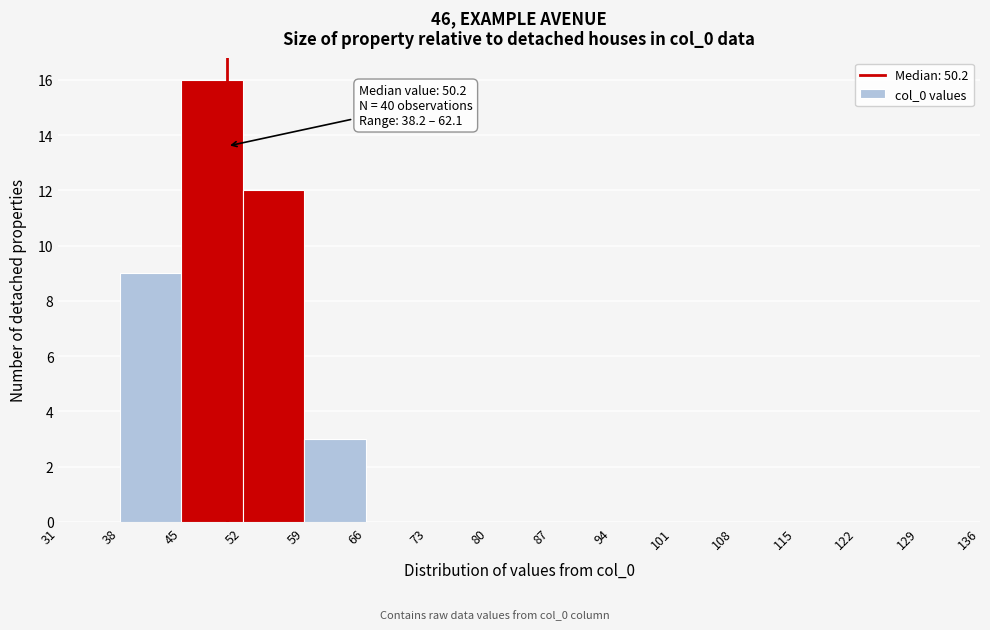

Which range on the x-axis has the tallest bar?

45 to 52